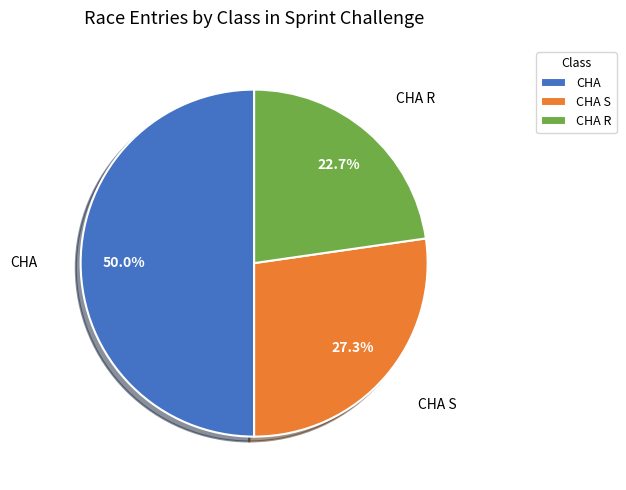

The CHA slice represents 43% of the pie. True or false?

False